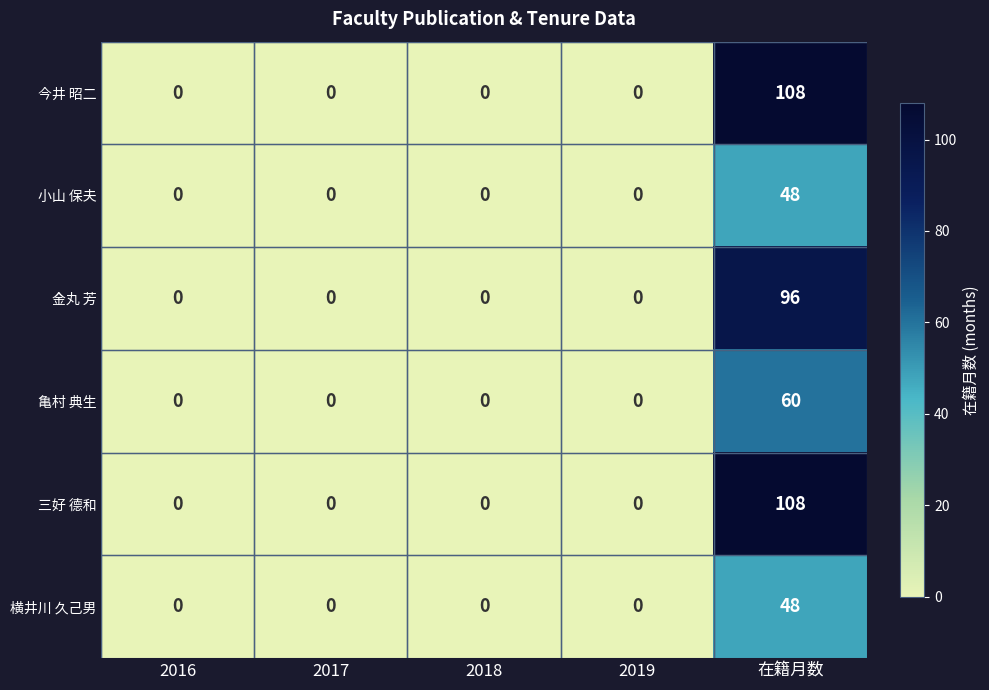

At which label does 横井川 久己男 reach its peak?

在籍月数